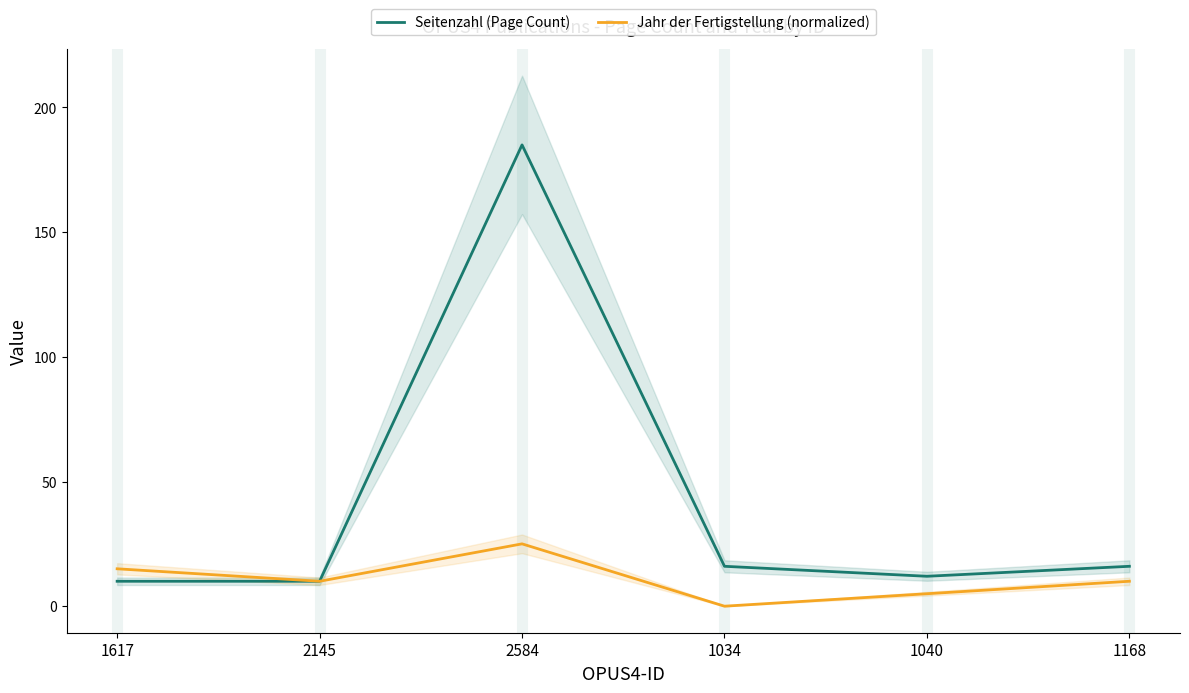

Which series changed the most between 1034 and 1040?

Jahr der Fertigstellung (normalized)